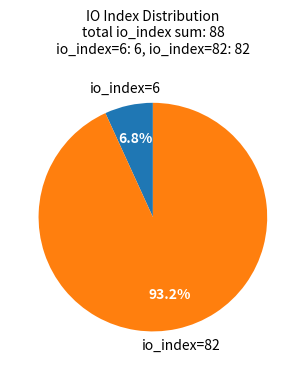

Is there a majority slice in this chart?

Yes